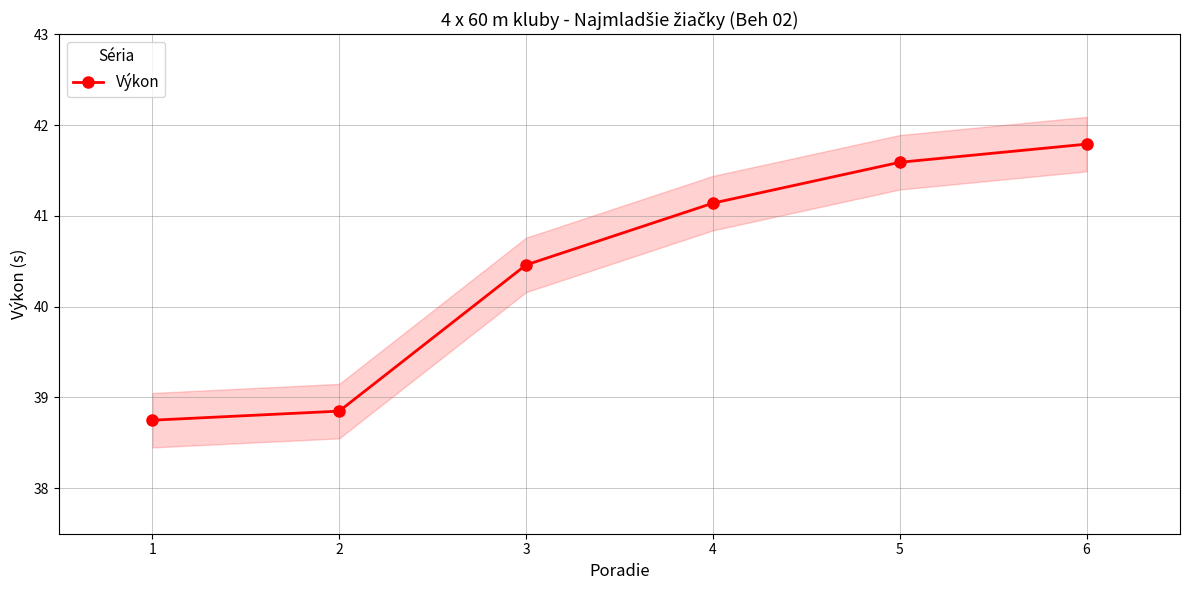

The value at 3 is 40.5. True or false?

True